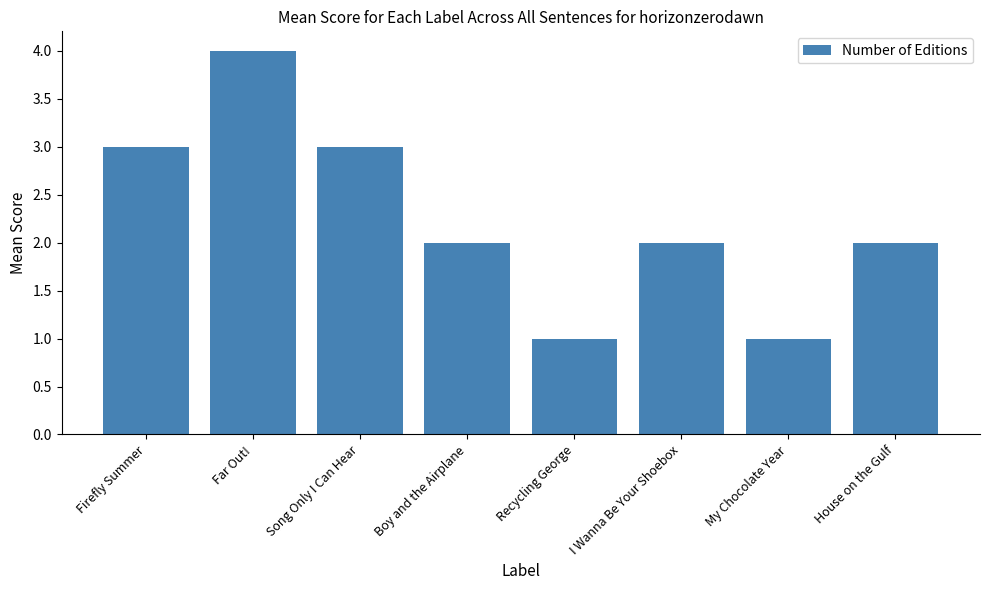

Is it true that the value at House on the Gulf is 2?

True